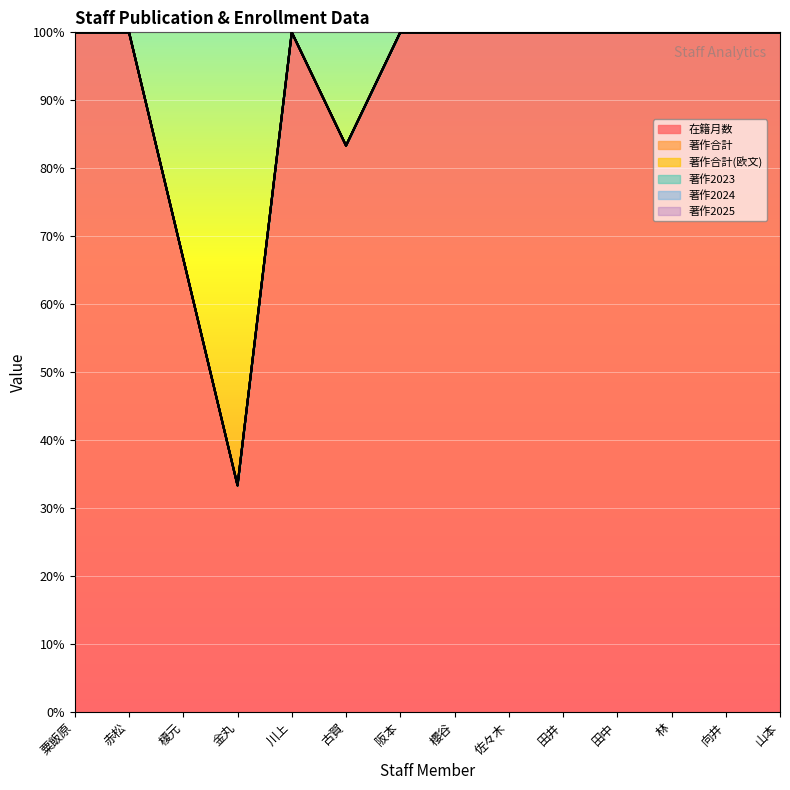

True or false: 在籍月数 and 著作2025 intersect in this chart.

False